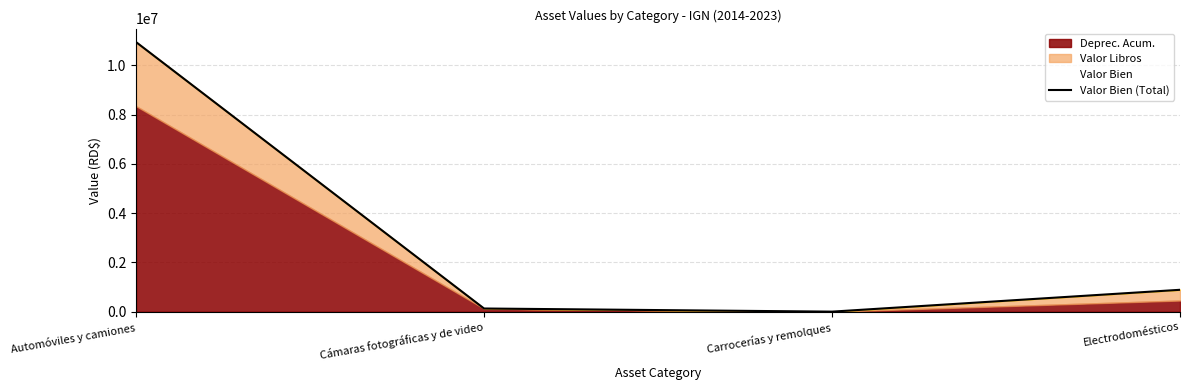

Which category has the lowest value across all series?

Carrocerías y remolques